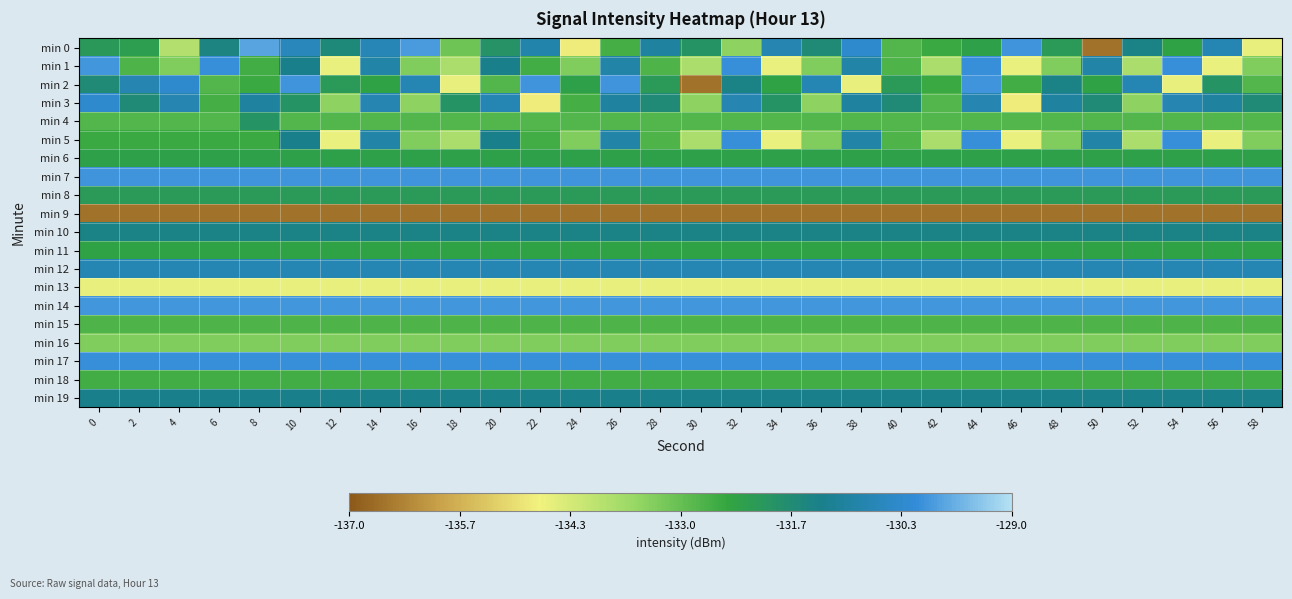

What is the spread (max minus min) of values at 30?

6.6